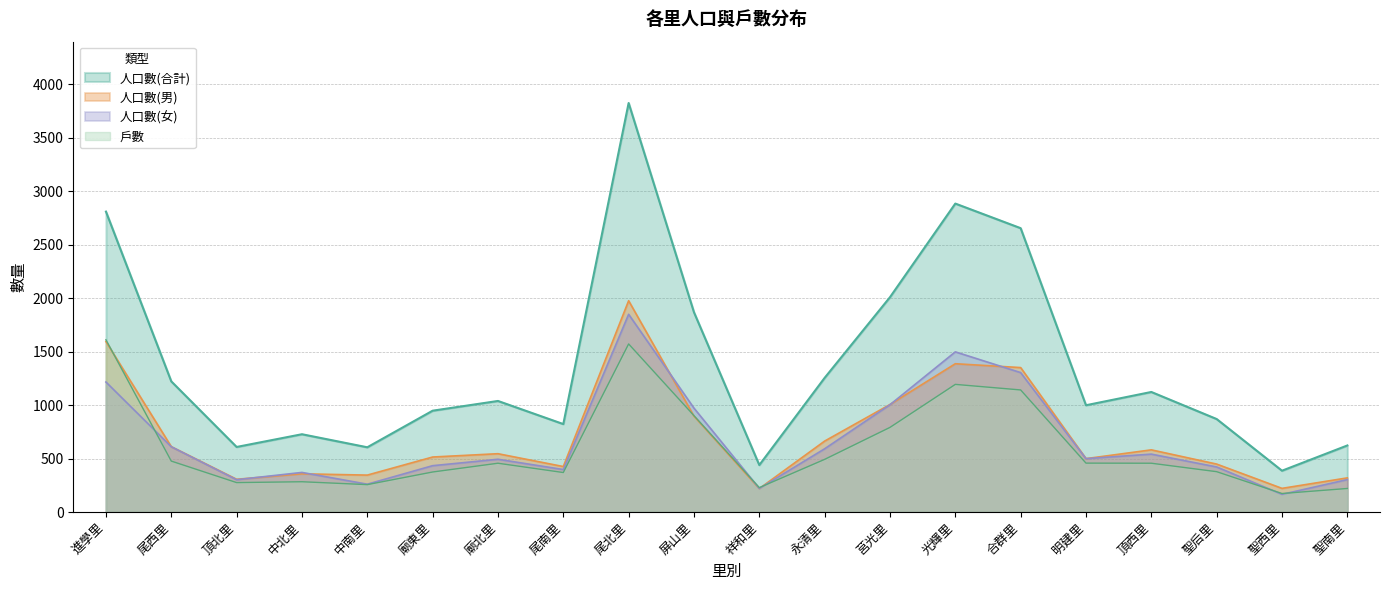

What is the average value of the 人口數(男) series?

713